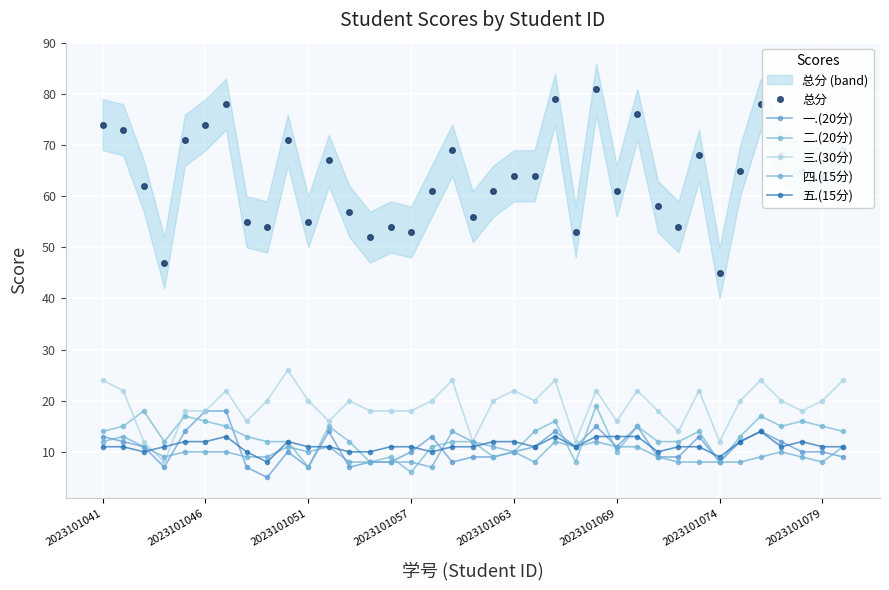

In 一.(20分), how many points are higher than both neighbors (excluding endpoints)?

8